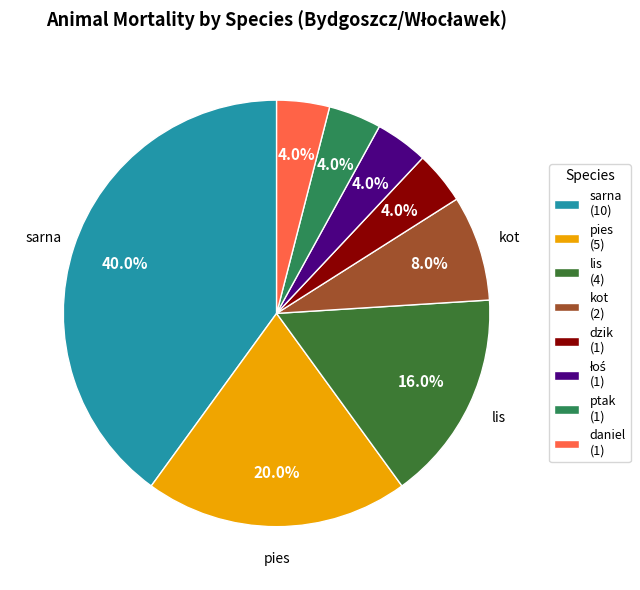

Is daniel (1) the majority of the pie?

No